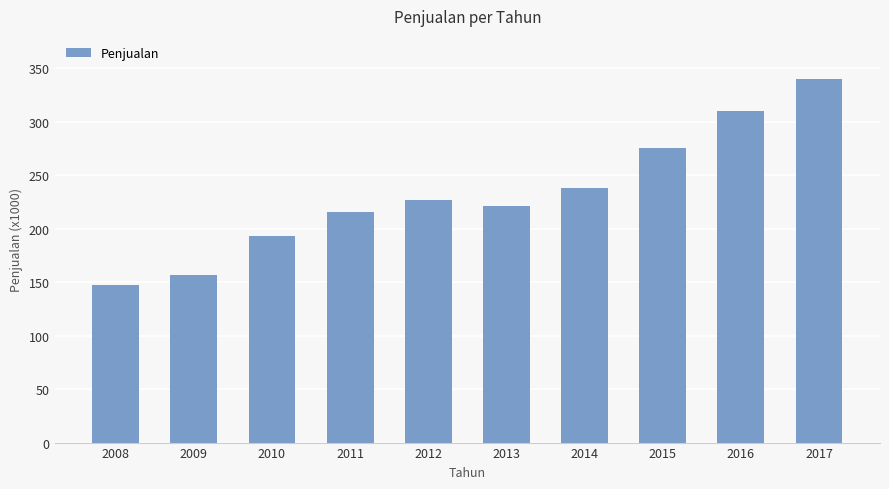

The chart shows a value of 310000 at 2016. True or false?

True